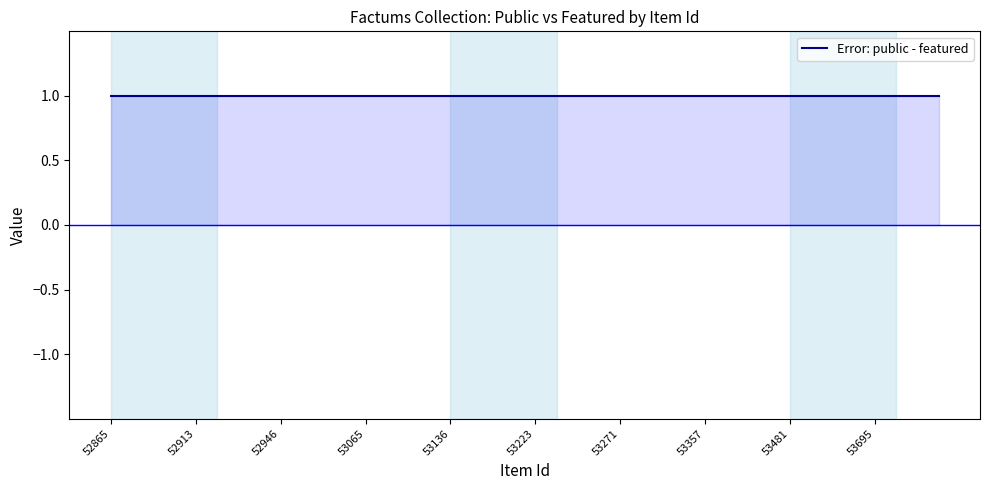

Rank the categories by featured value from lowest to highest.

52865, 52868, 52897, 52899, 52913, 52915, 52941, 52944, 52946, 52971, 52994, 53017, 53065, 53072, 53082, 53126, 53136, 53183, 53199, 53219, 53223, 53243, 53249, 53256, 53271, 53299, 53300, 53354, 53357, 53400, 53446, 53458, 53481, 53643, 53652, 53668, 53695, 53703, 53706, 53718